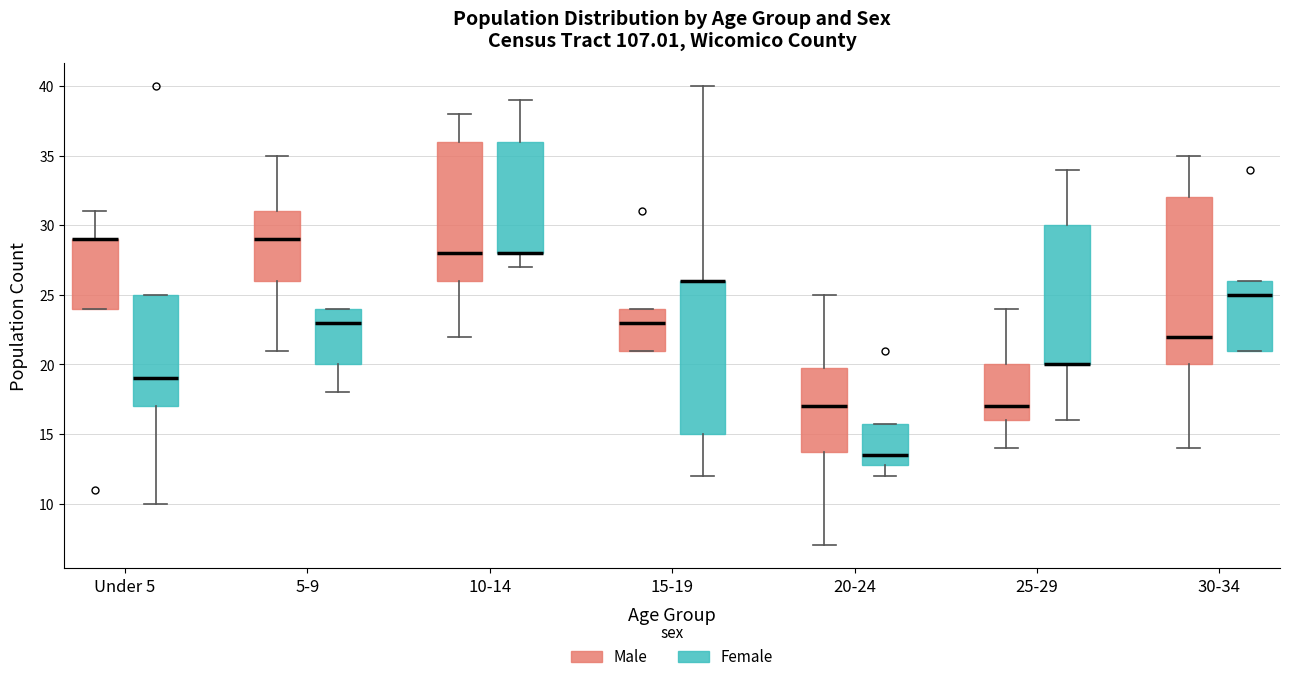

Reading left to right, transcribe this box plot: for each box, give where its median line is, the range the box spans, and where its two whiskers end, as read against the y-axis. The values are not printed on the chart, so give them approximately, as read against the axis.

Under 5 (Male): median 29.0 (drawn on the box's upper edge), box 24.0 to 29.0, whiskers 24.0 to 31.0
Under 5 (Female): median 19.0, box 17.0 to 25.0, whiskers 10.0 to 25.0
5-9 (Male): median 29.0, box 26.0 to 31.0, whiskers 21.0 to 35.0
5-9 (Female): median 23.0, box 20.0 to 24.0, whiskers 18.0 to 24.0
10-14 (Male): median 28.0, box 26.0 to 36.0, whiskers 22.0 to 38.0
10-14 (Female): median 28.0 (drawn on the box's lower edge), box 28.0 to 36.0, whiskers 27.0 to 39.0
15-19 (Male): median 23.0, box 21.0 to 24.0, whiskers 21.0 to 24.0
15-19 (Female): median 26.0 (drawn on the box's upper edge), box 15.0 to 26.0, whiskers 12.0 to 40.0
20-24 (Male): median 17.0, box 14.0 to 20.0, whiskers 7.0 to 25.0
20-24 (Female): median 13.5, box 13.0 to 16.0, whiskers 12.0 to 16.0
25-29 (Male): median 17.0, box 16.0 to 20.0, whiskers 14.0 to 24.0
25-29 (Female): median 20.0 (drawn on the box's lower edge), box 20.0 to 30.0, whiskers 16.0 to 34.0
30-34 (Male): median 22.0, box 20.0 to 32.0, whiskers 14.0 to 35.0
30-34 (Female): median 25.0, box 21.0 to 26.0, whiskers 21.0 to 26.0